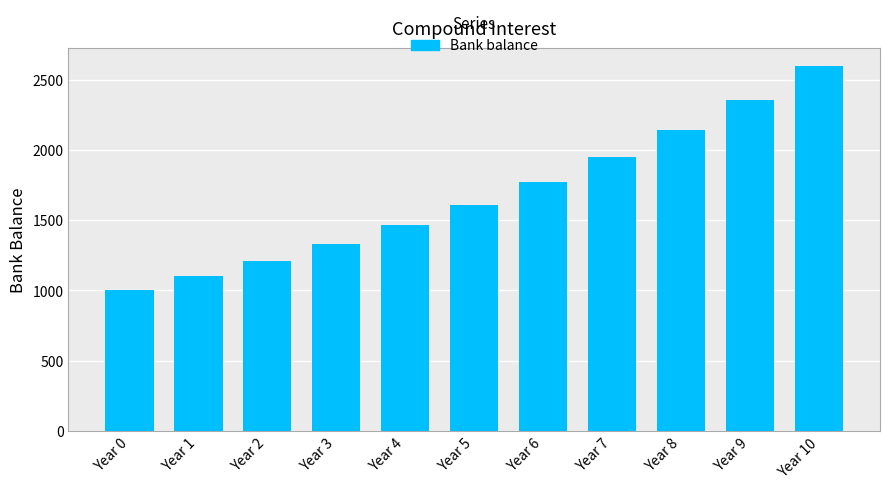

What is the sum of all values?

18531.2